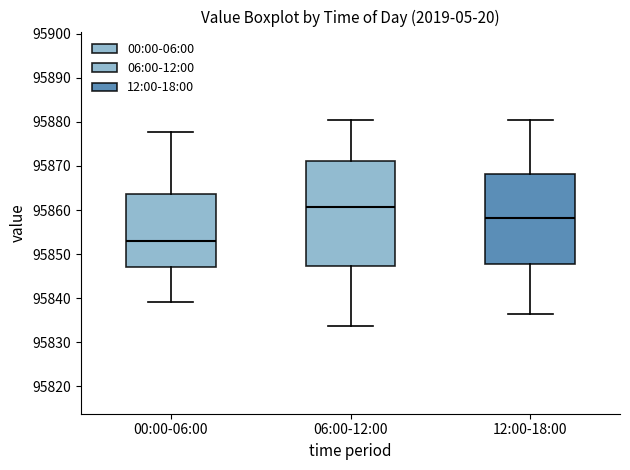

Comparing the boxes themselves (not the whiskers), which one is the tallest?

06:00-12:00